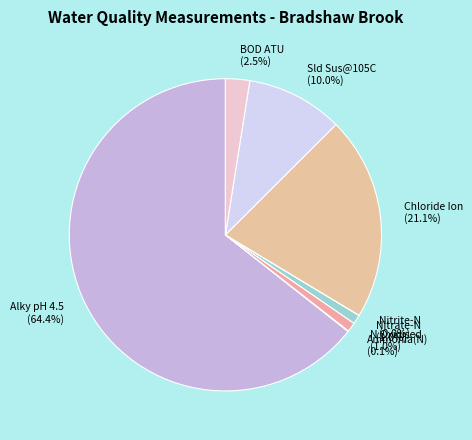

Do Sld Sus@105C and N Oxidised together represent more than half of the pie?

No